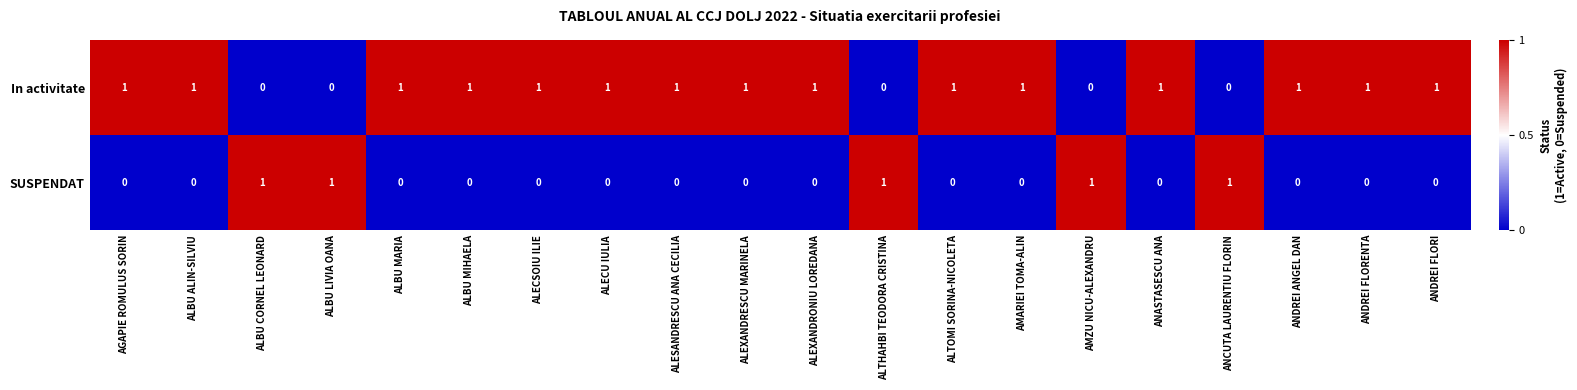

The value of In activitate at AGAPIE ROMULUS SORIN is 1. True or false?

True